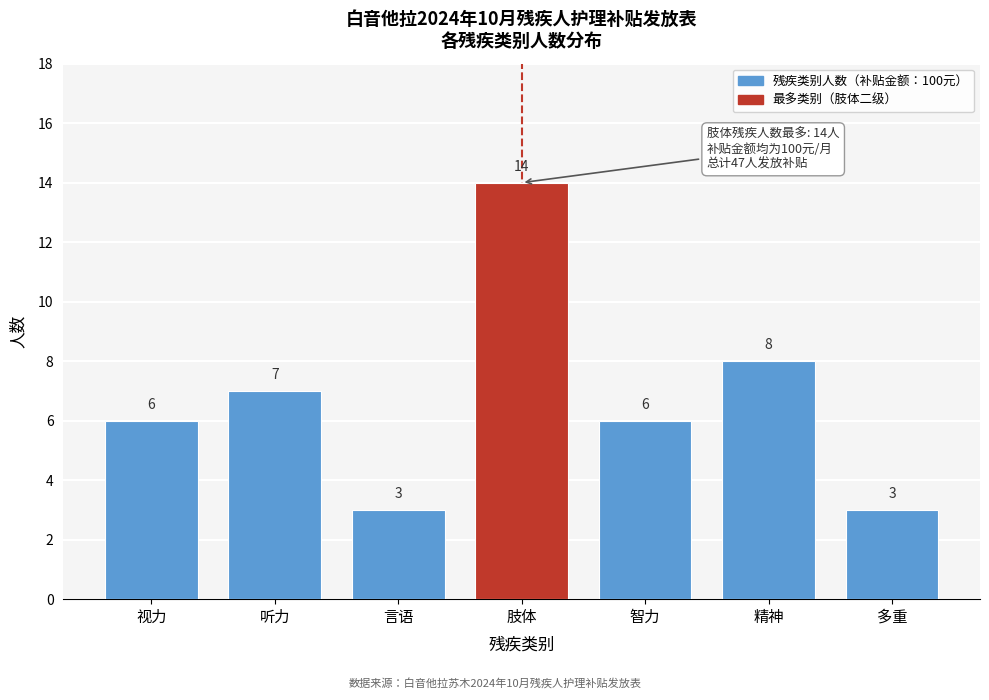

Reading left to right, extract all data points from this chart.

6	7	3	14	6	8	3